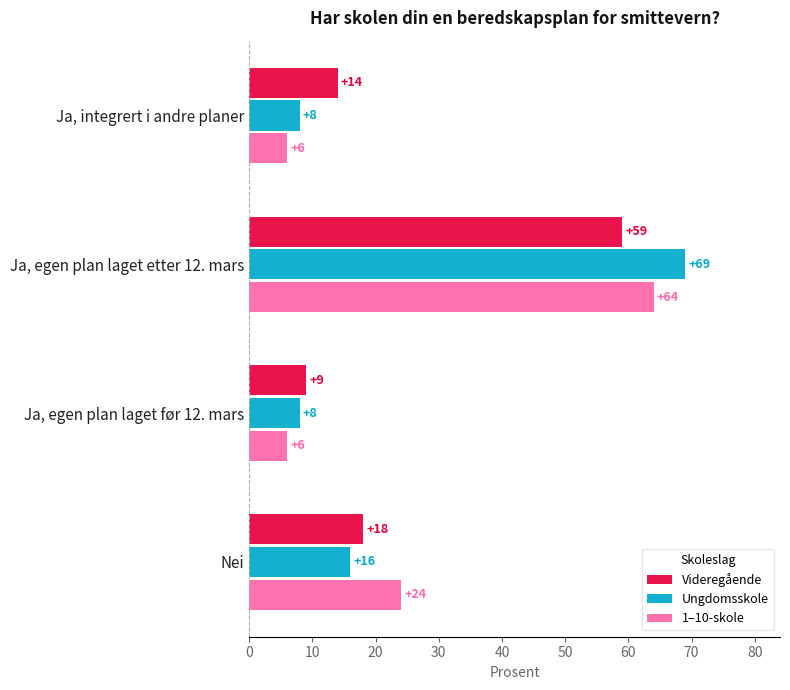

Rank the series at Nei from lowest to highest value.

Ungdomsskole, Videregående, 1–10-skole